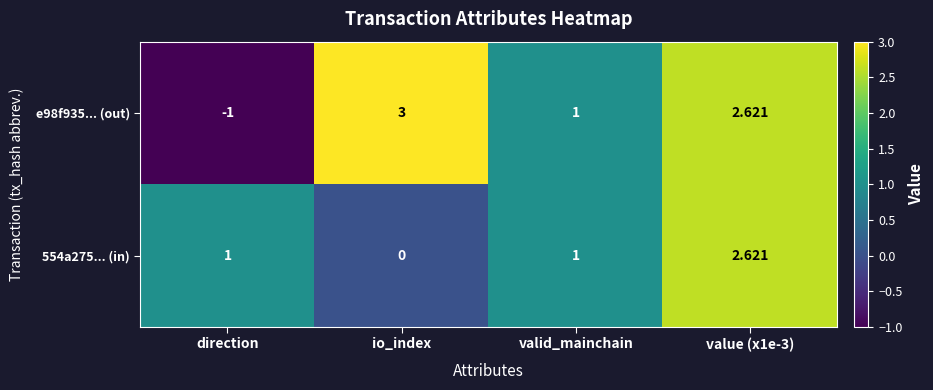

At which label does e98f935... (out) first exceed 2?

io_index